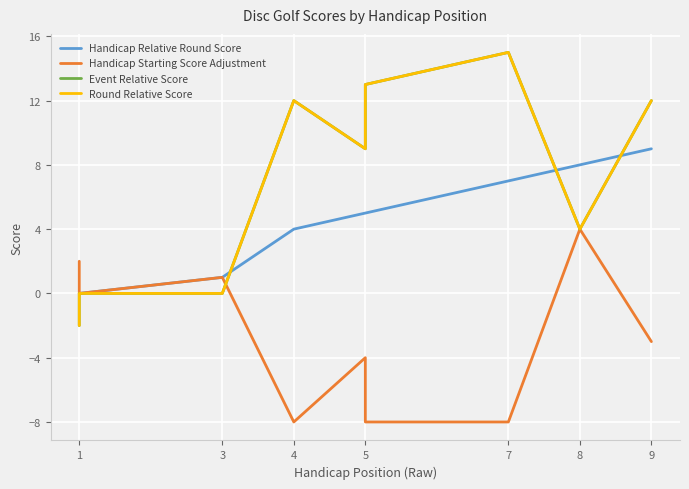

How many intersections are there between Handicap Relative Round Score and Event Relative Score?

3